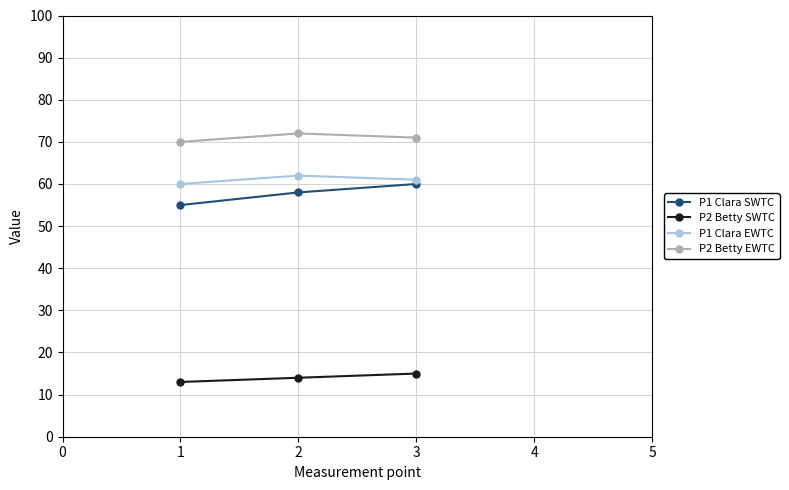

What is the average value of the P2 Betty SWTC series?

14